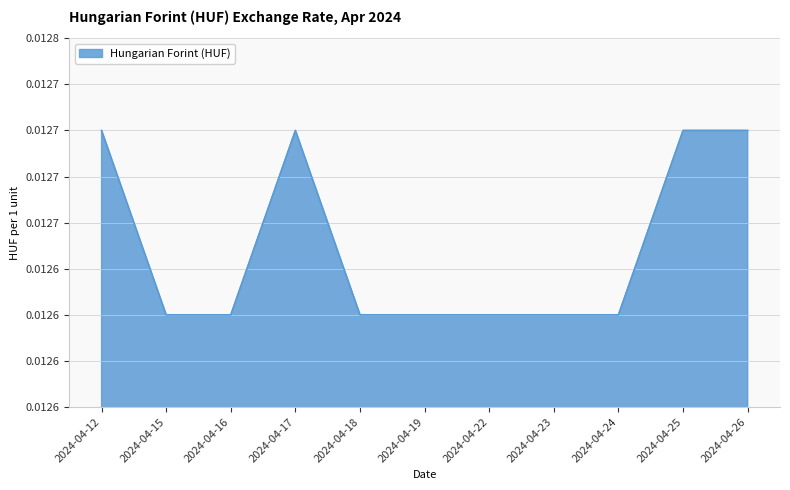

Does the chart display data point markers on the line(s)?

No